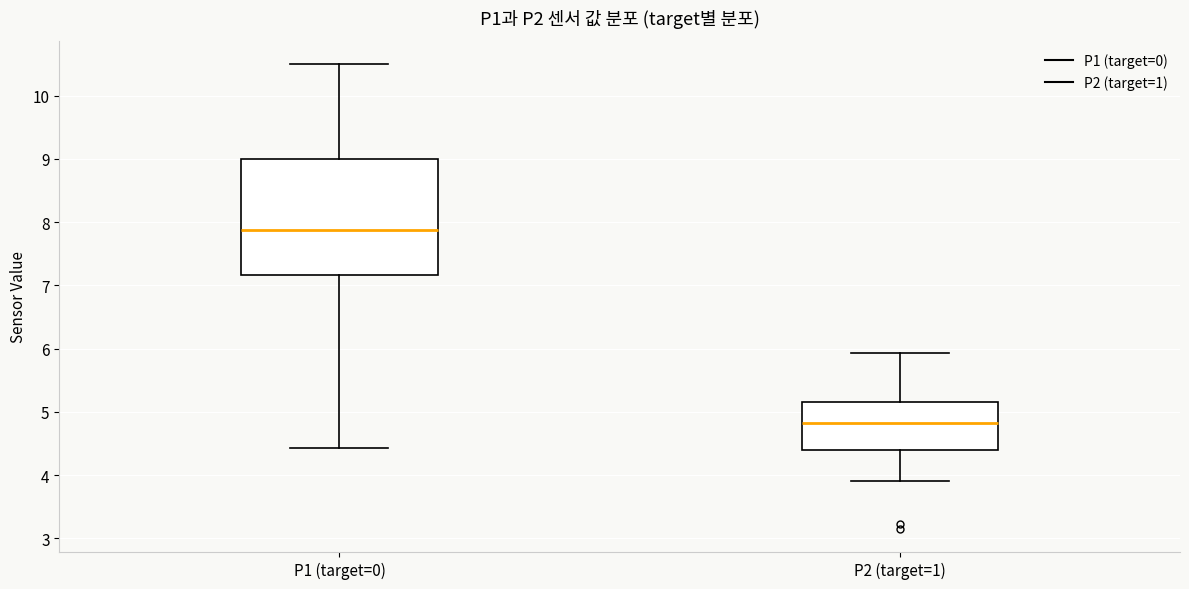

Where is the lower edge of the box for P1 (target=0) on the y-axis? The values are not printed on the chart, so give them approximately, as read against the axis.

7.2